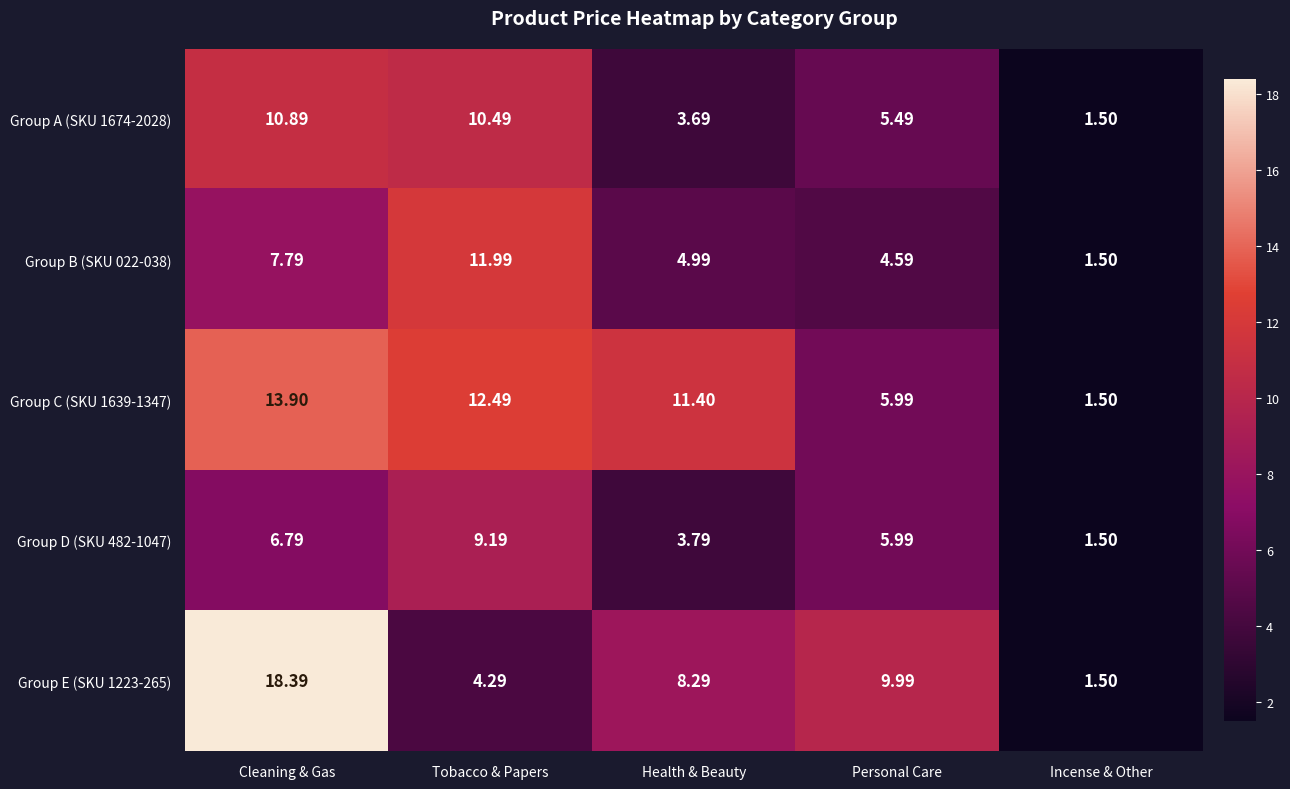

List the labels in order of Group C (SKU 1639-1347) value, largest first.

Cleaning & Gas, Tobacco & Papers, Health & Beauty, Personal Care, Incense & Other